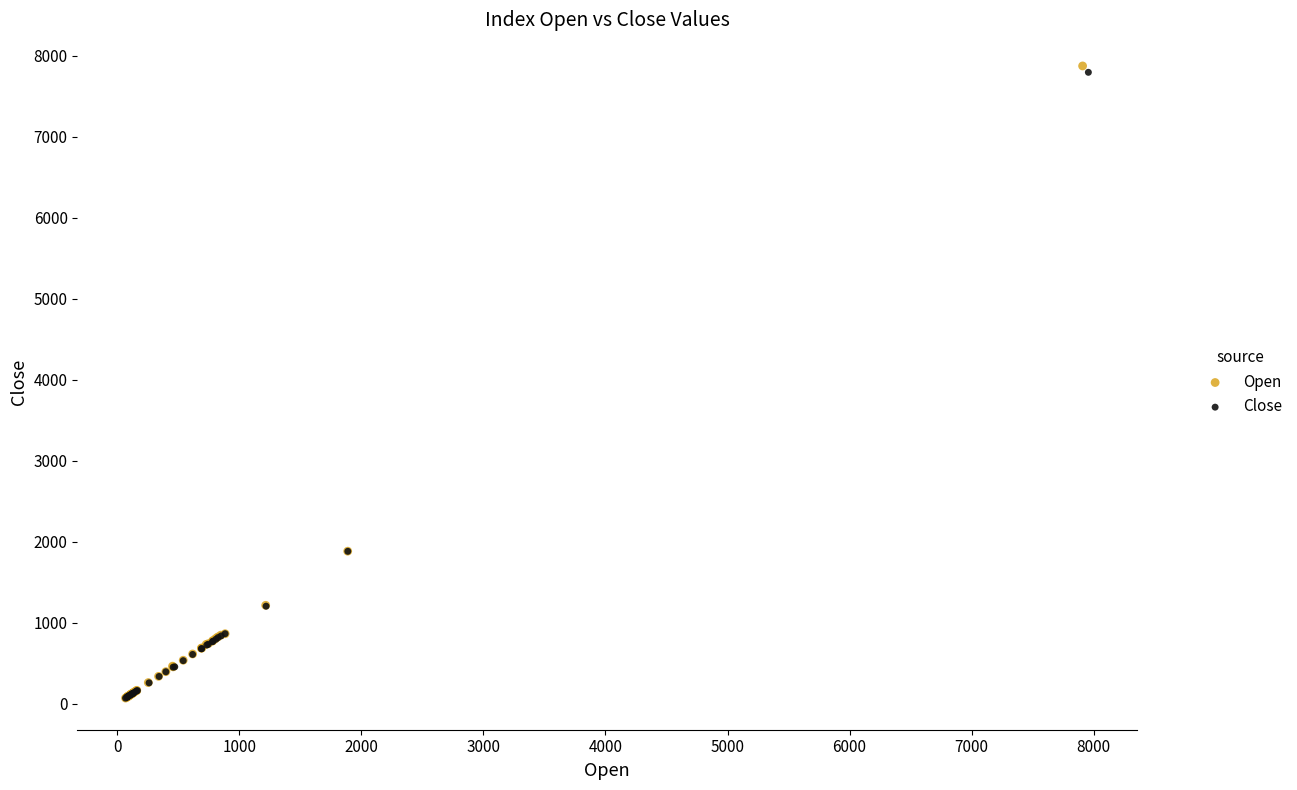

Which series has the largest Y range (max minus min)?

Open